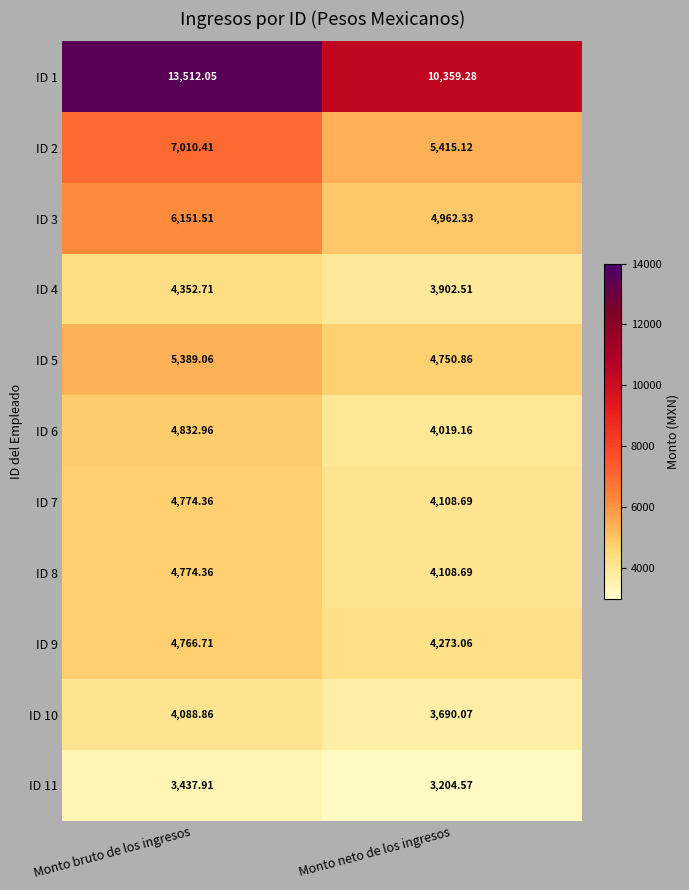

List the labels in order of ID 7 value, smallest first.

Monto neto de los ingresos, Monto bruto de los ingresos